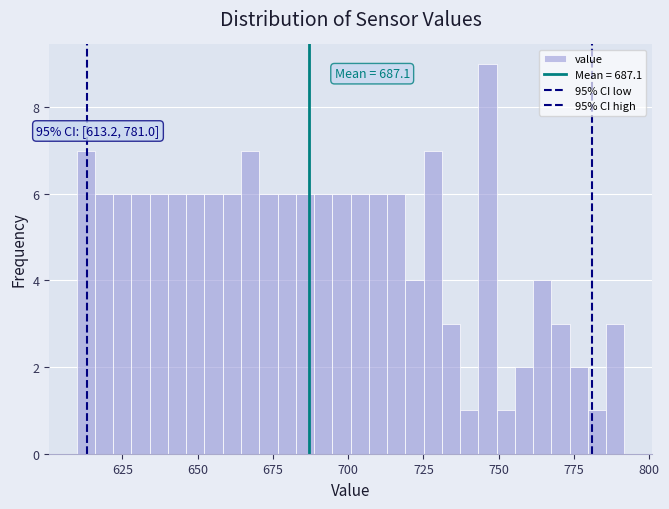

Read against the x-axis, roughly where is the centre of the tallest bar?

745